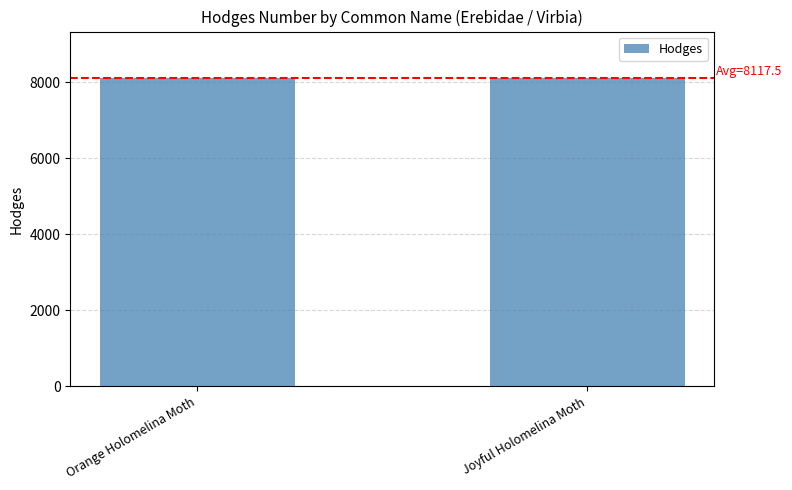

What is the maximum value shown in the chart?

8121